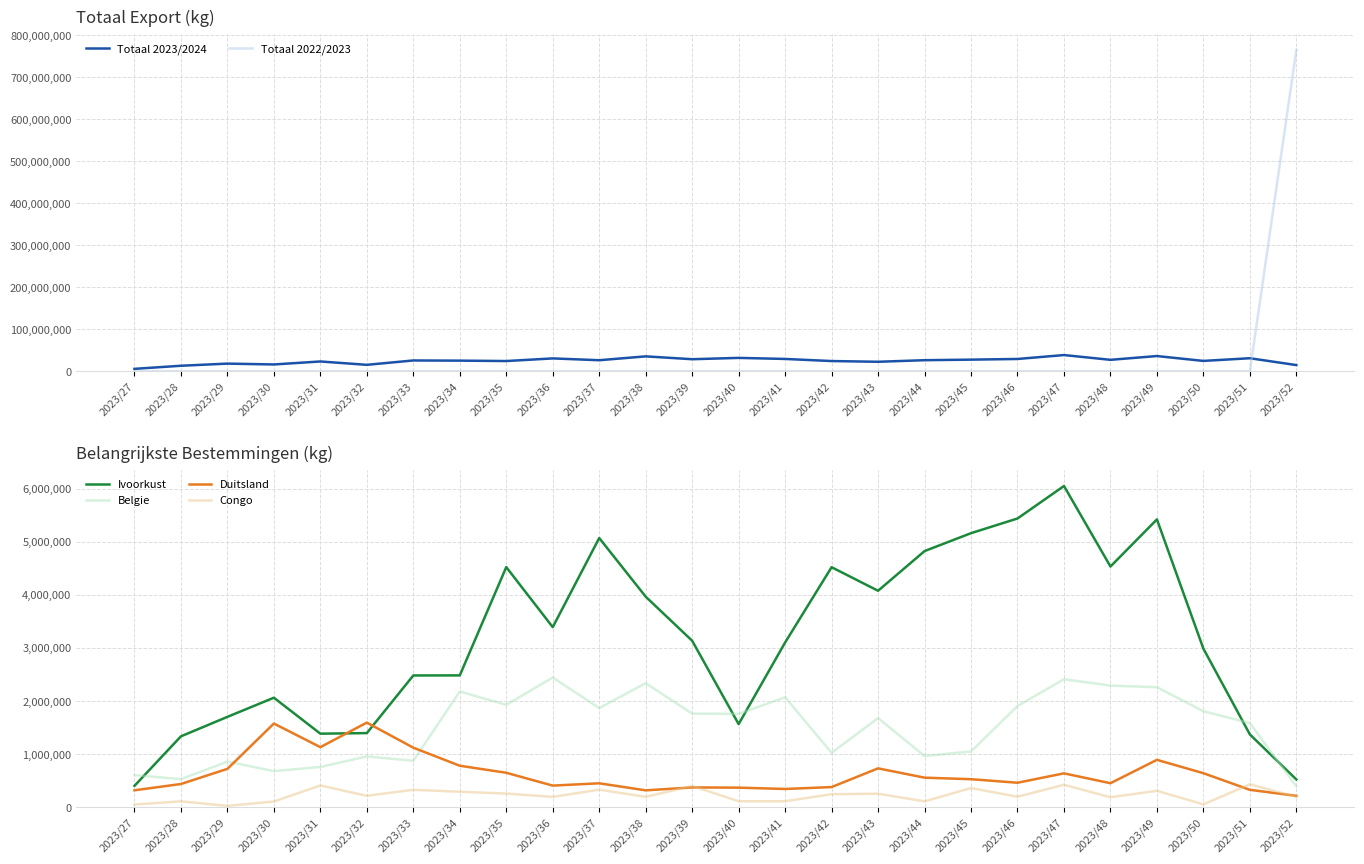

The value of Ivoorkust at 2023/36 is 2281245. True or false?

False